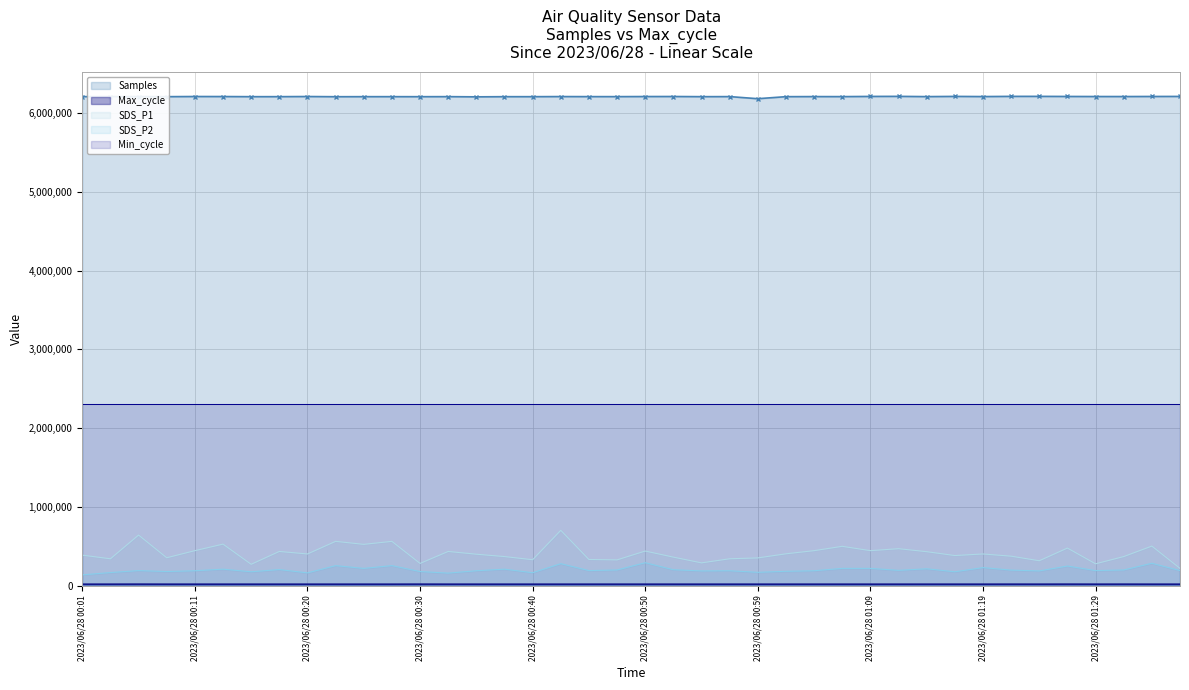

What is the minimum value shown in the chart?

20012.0